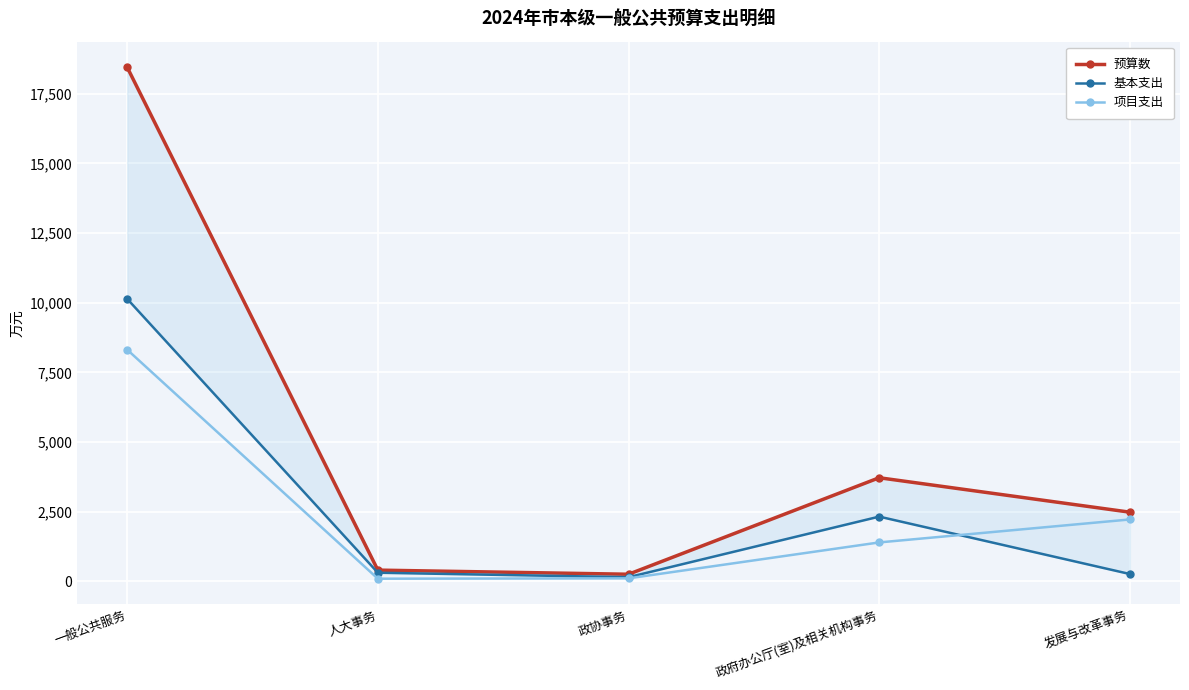

True or false: 基本支出 has a value of 10139.7 at 一般公共服务.

True